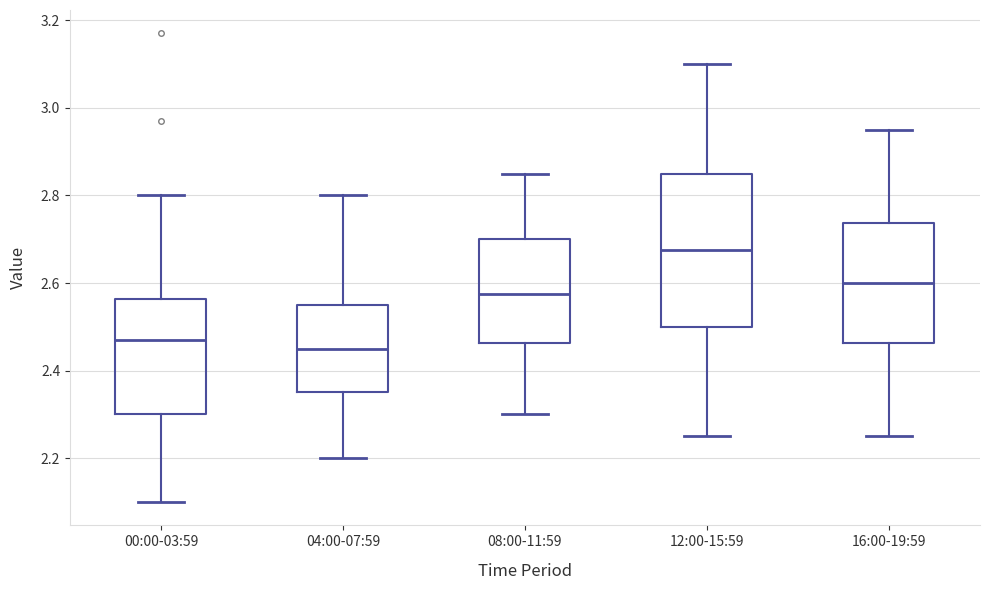

Which box is the tallest, from its lower edge to its upper edge?

12:00-15:59